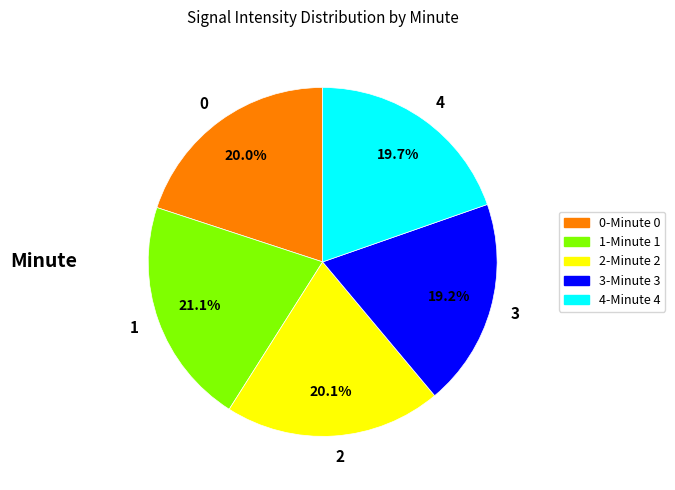

How many segments does this pie chart have?

5